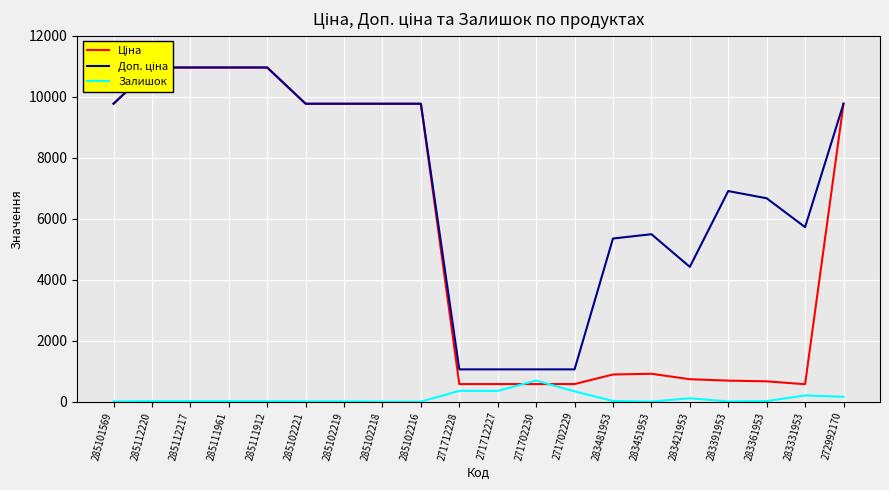

What are all the series names shown in the legend?

Ціна, Доп. ціна, Залишок